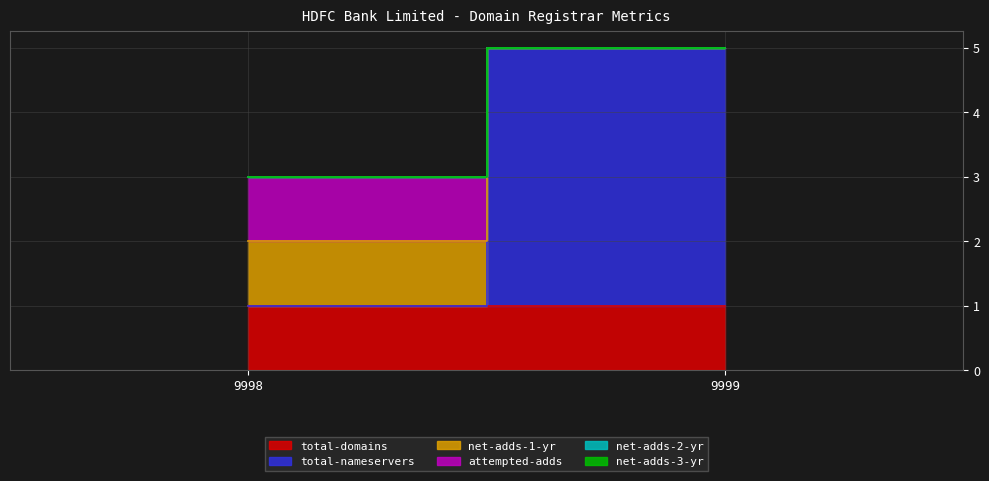

The total-domains series shows 1 at 9999. True or false?

True